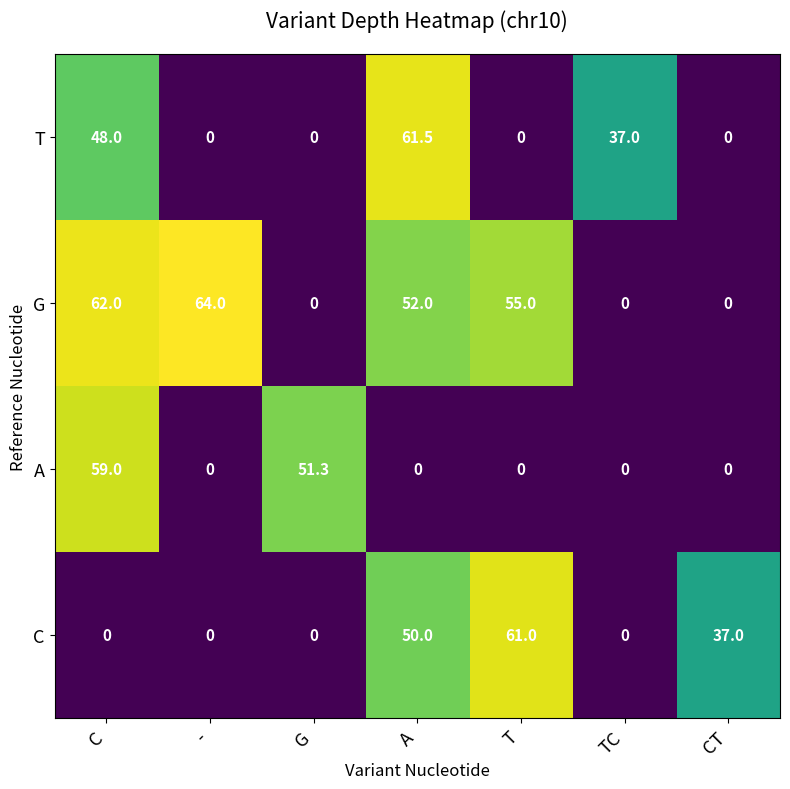

Reading right to left, transcribe all the data shown in this chart.

T: CT=0.0	TC=37.0	T=0.0	A=61.5	G=0.0	-=0.0	C=48.0
G: CT=0.0	TC=0.0	T=55.0	A=52.0	G=0.0	-=64.0	C=62.0
A: CT=0.0	TC=0.0	T=0.0	A=0.0	G=51.3	-=0.0	C=59.0
C: CT=37.0	TC=0.0	T=61.0	A=50.0	G=0.0	-=0.0	C=0.0